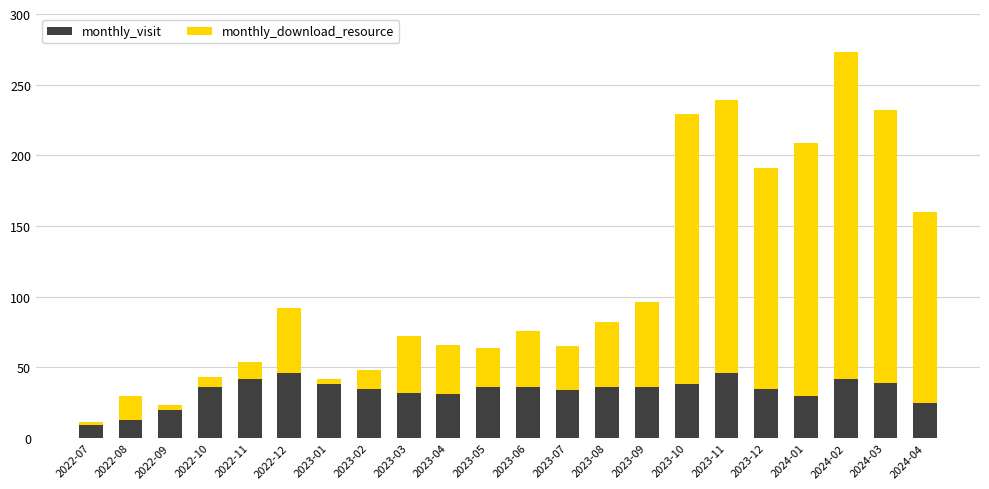

Does the chart contain any negative values?

No